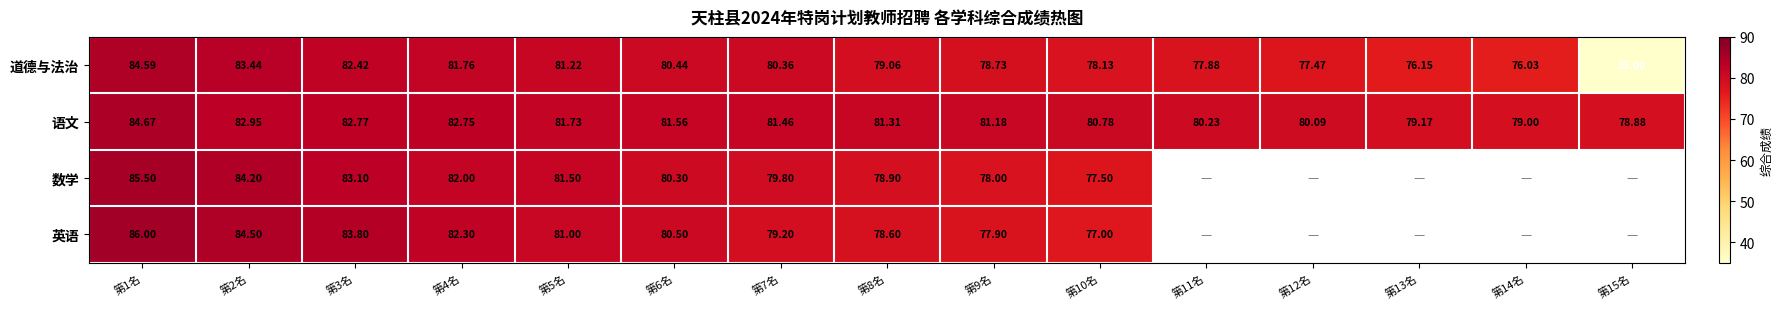

At 第2名, list the series in order from largest to smallest.

英语, 数学, 道德与法治, 语文